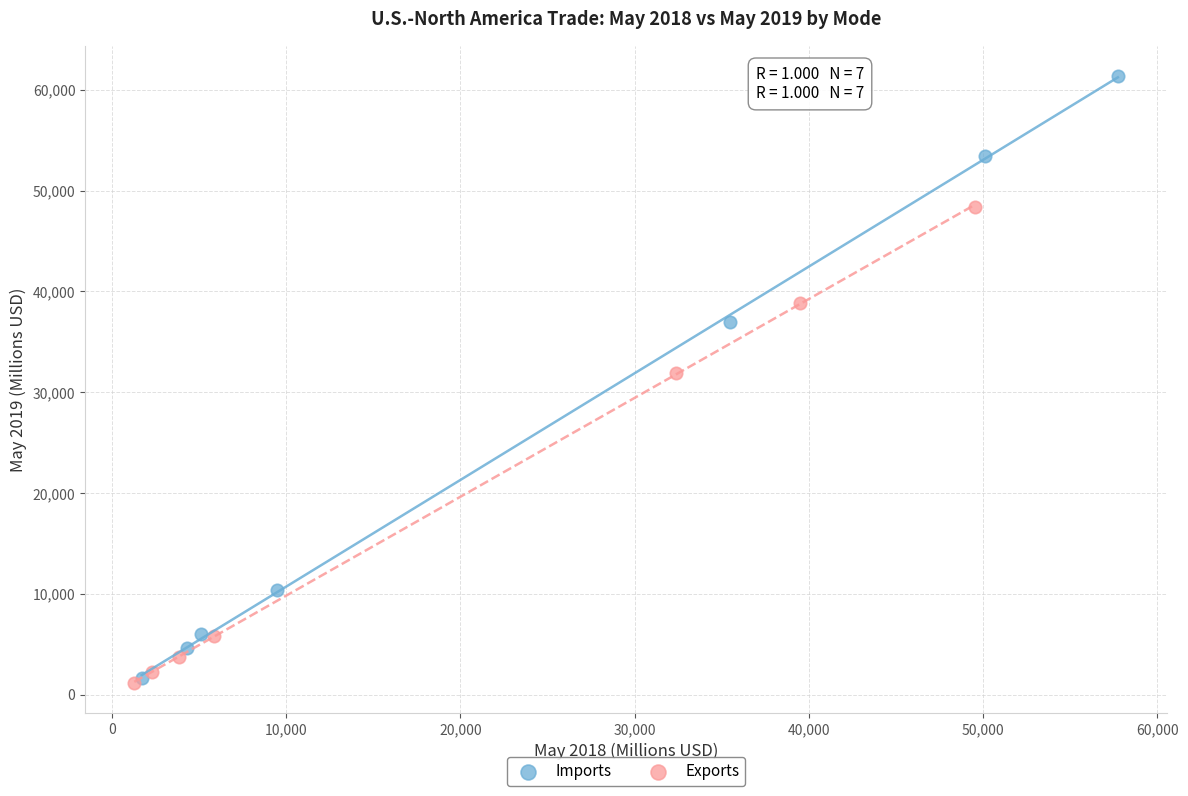

Which series contains the highest Y value?

Imports